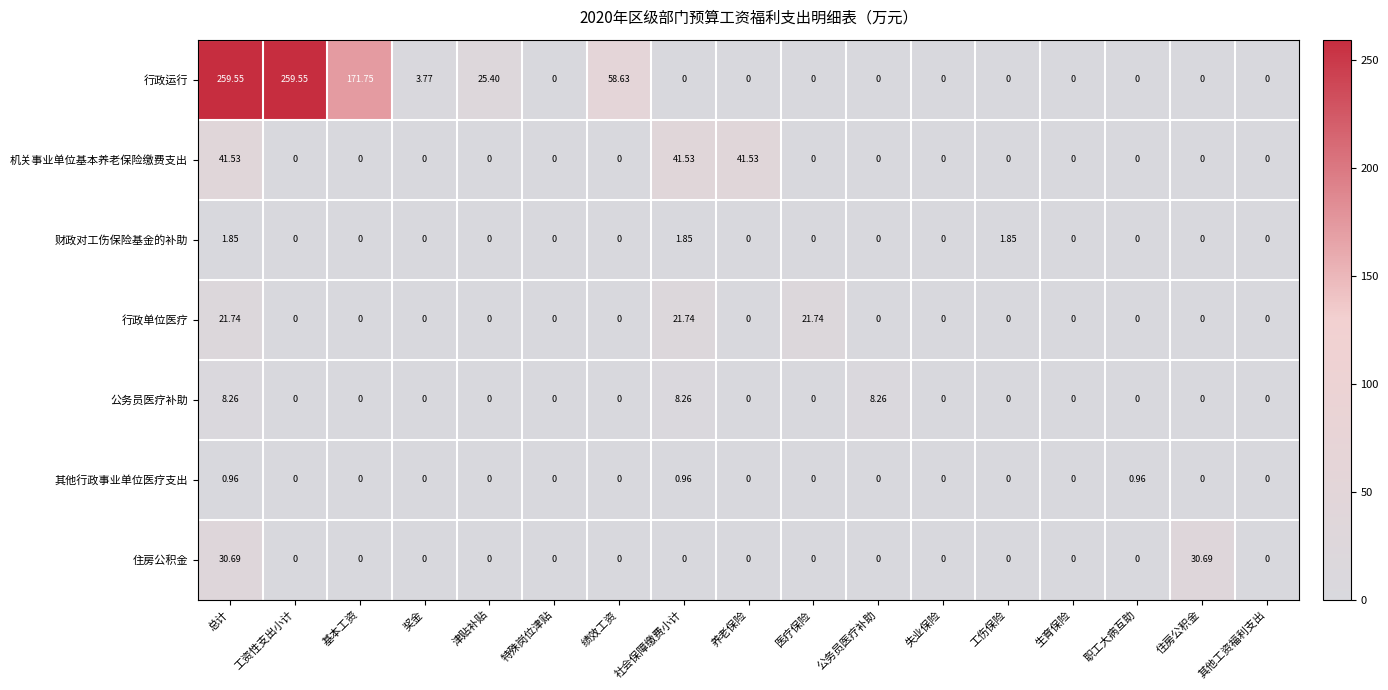

Which series changed the most between 特殊岗位津贴 and 住房公积金?

住房公积金